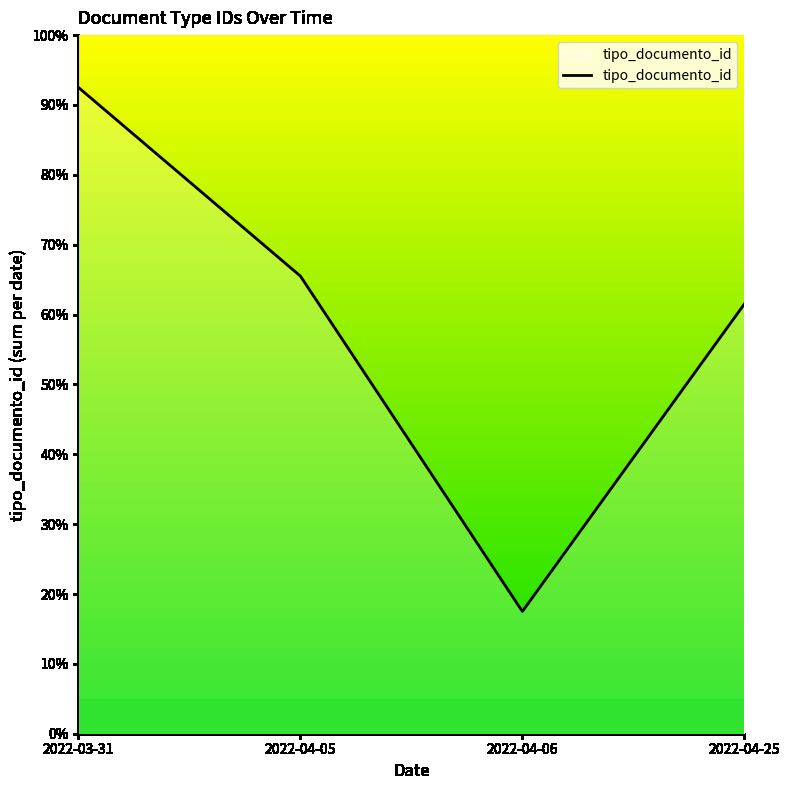

What position from the left is 2022-04-05?

2